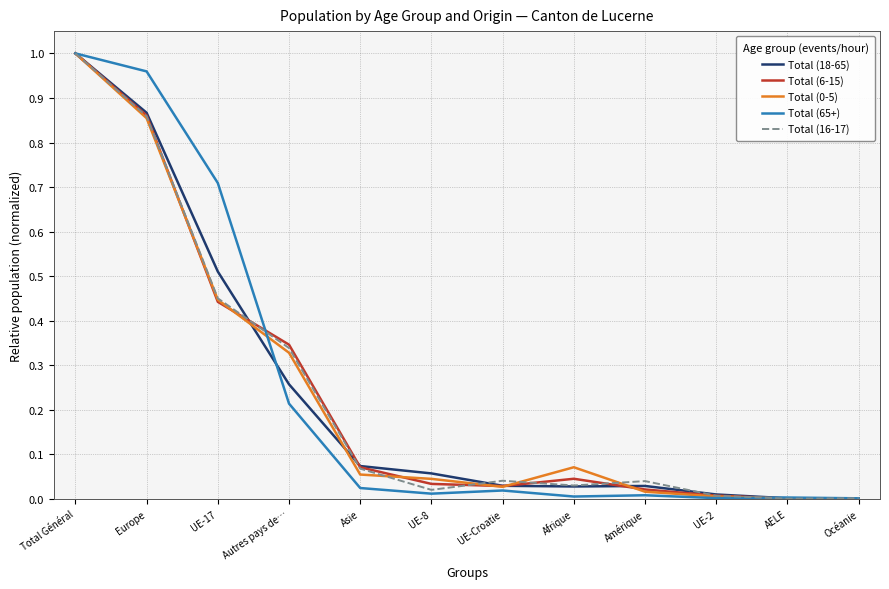

The value of Total (18-65) at Europe is 0.6. True or false?

False